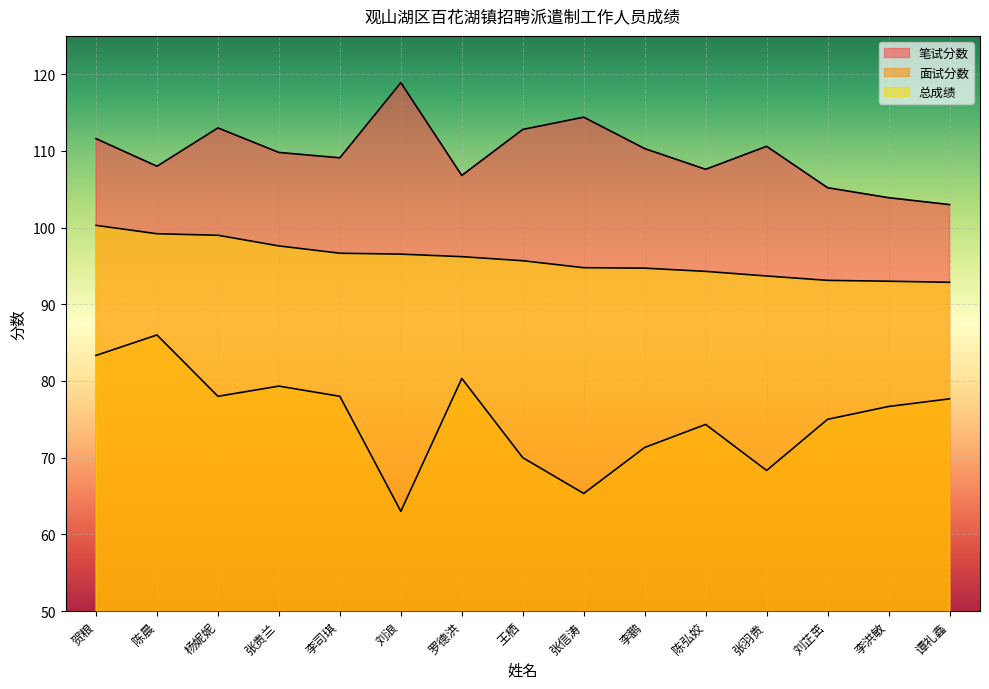

Reading left to right, extract all data points from this chart.

笔试分数: 贺粮=111.6	陈晨=108.0	杨妮妮=113.0	张贵兰=109.8	李司琪=109.1	刘浪=118.9	罗德洪=106.8	王栖=112.8	张信涛=114.4	李鹏=110.3	陈弘姣=107.6	张羽贵=110.6	刘芷茁=105.2	李洪敏=103.9	谭礼鑫=103.0
面试分数: 贺粮=83.3	陈晨=86.0	杨妮妮=78.0	张贵兰=79.3	李司琪=78.0	刘浪=63.0	罗德洪=80.3	王栖=70.0	张信涛=65.3	李鹏=71.3	陈弘姣=74.3	张羽贵=68.3	刘芷茁=75.0	李洪敏=76.7	谭礼鑫=77.7
总成绩: 贺粮=100.3	陈晨=99.2	杨妮妮=99.0	张贵兰=97.6	李司琪=96.7	刘浪=96.5	罗德洪=96.2	王栖=95.7	张信涛=94.8	李鹏=94.7	陈弘姣=94.3	张羽贵=93.7	刘芷茁=93.1	李洪敏=93.0	谭礼鑫=92.9